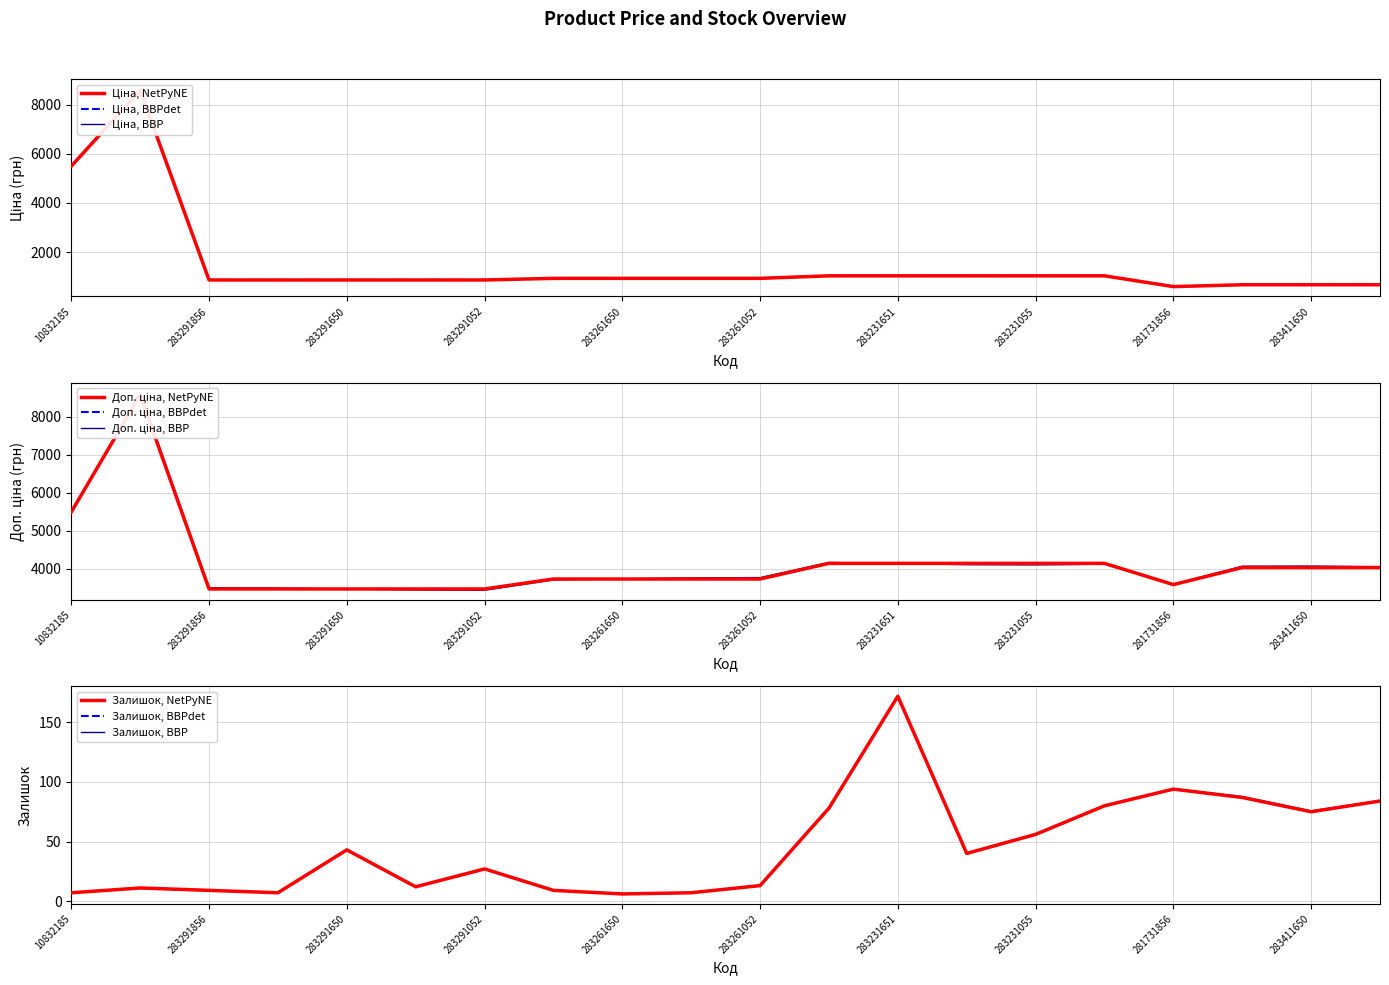

What is the label of the 1st point from the right?

283411055